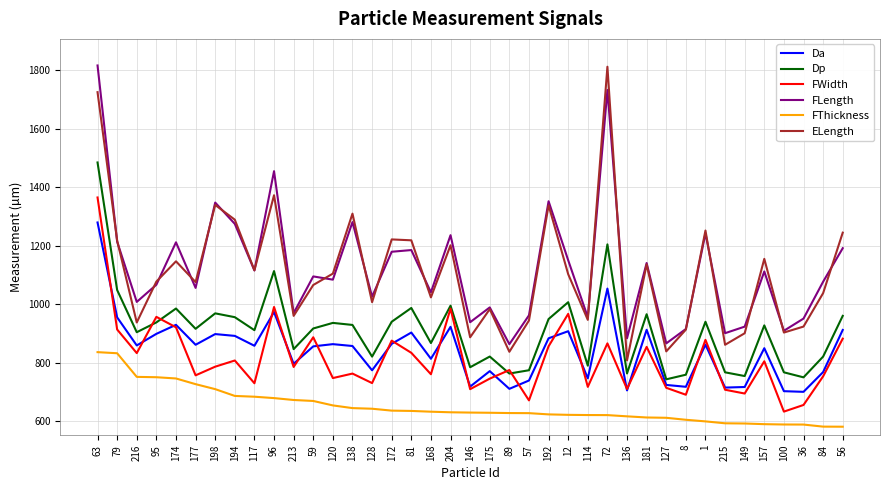

What is the smallest value displayed?

581.9